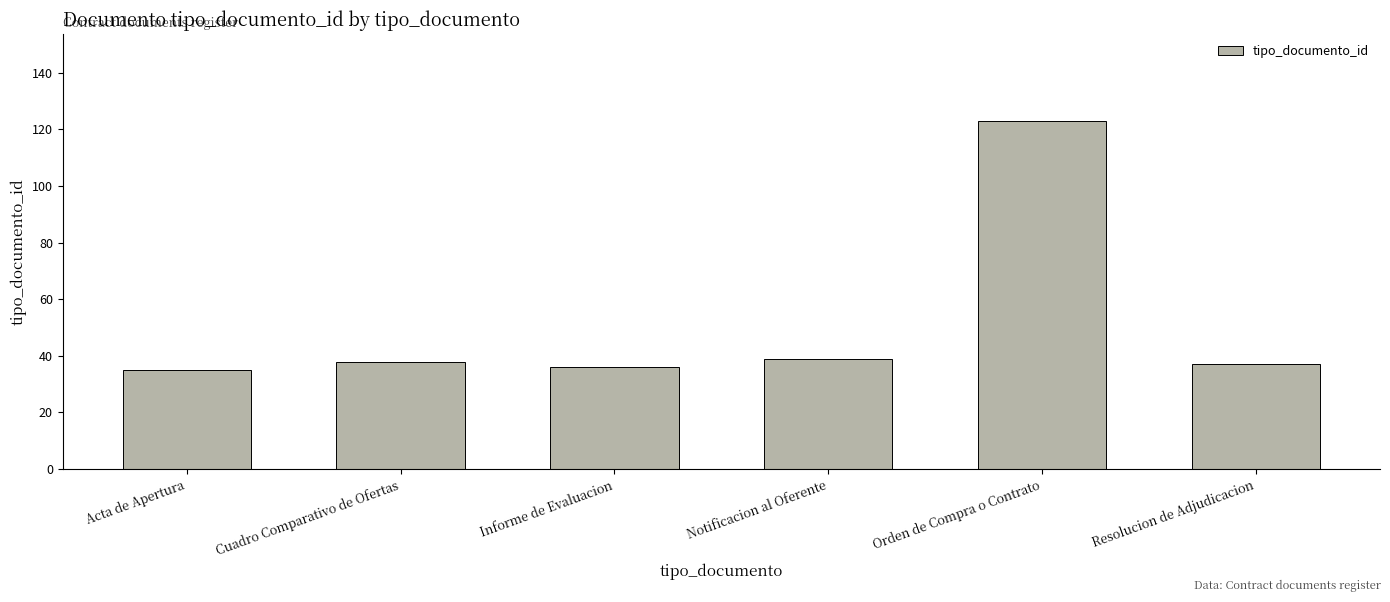

What is the greatest value displayed?

123